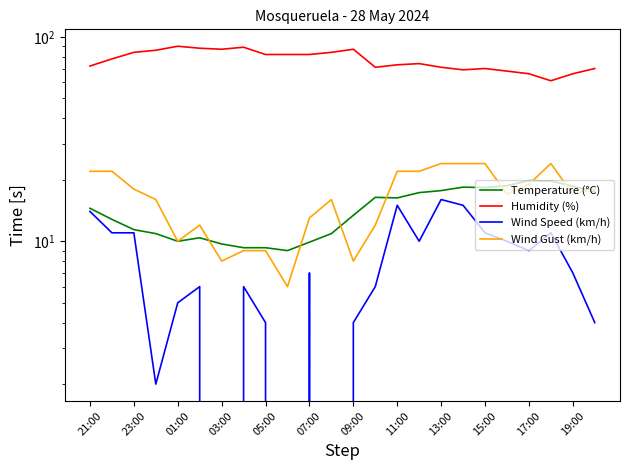

At 07:00, list the series in order from smallest to largest.

Wind Speed (km/h), Temperature (°C), Wind Gust (km/h), Humidity (%)